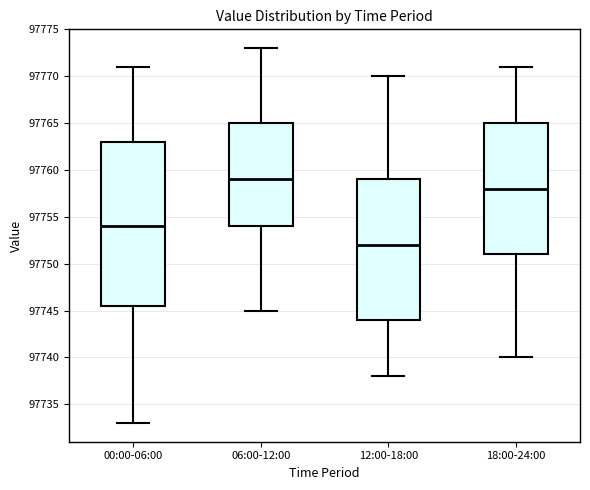

Where is the lower edge of the box for 06:00-12:00 on the y-axis? The values are not printed on the chart, so give them approximately, as read against the axis.

97754.0